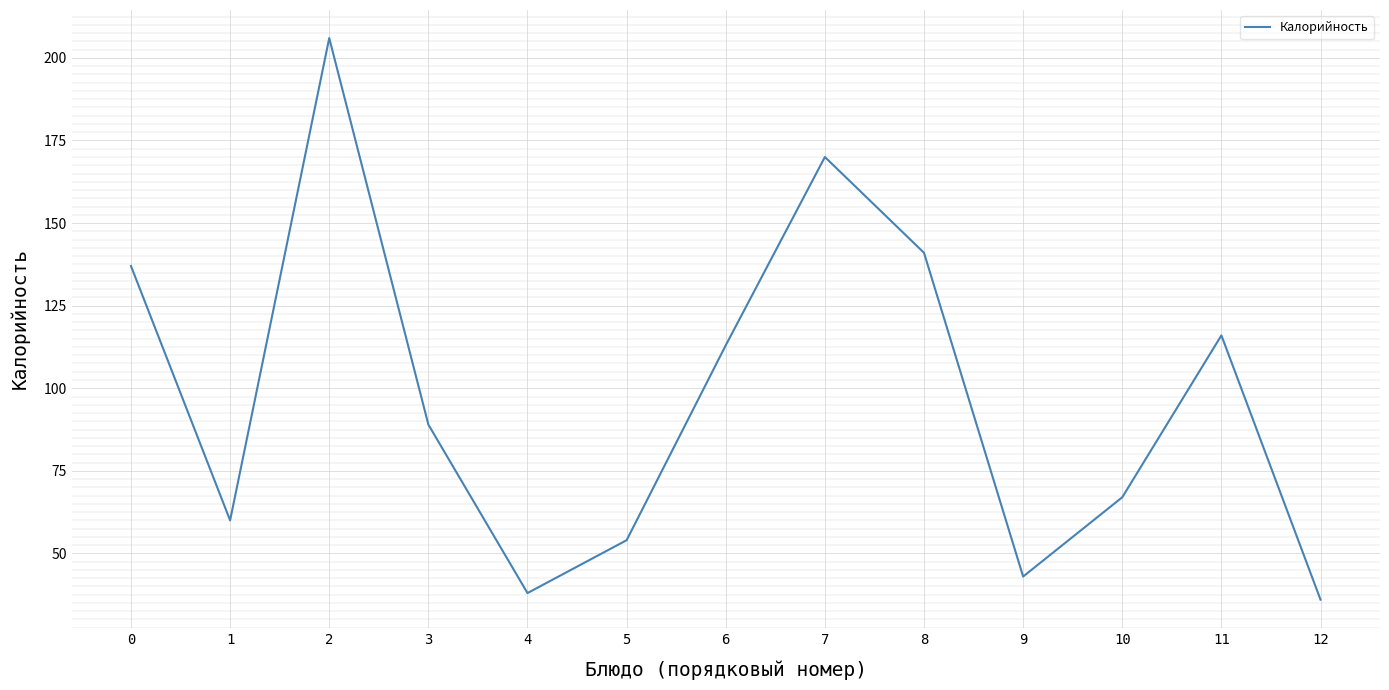

Which has a higher value, 5 or 7?

7